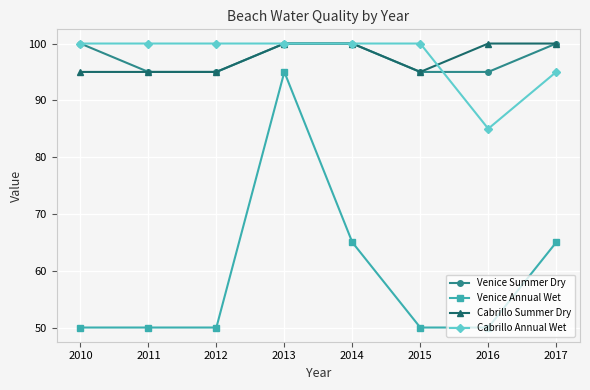

How many values in the Cabrillo Summer Dry series are below 100?

4